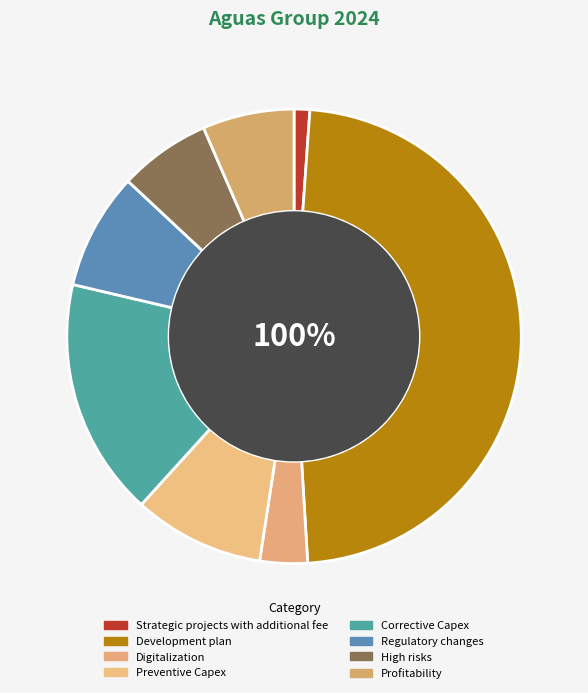

True or false: Corrective Capex accounts for 17% of the total.

True